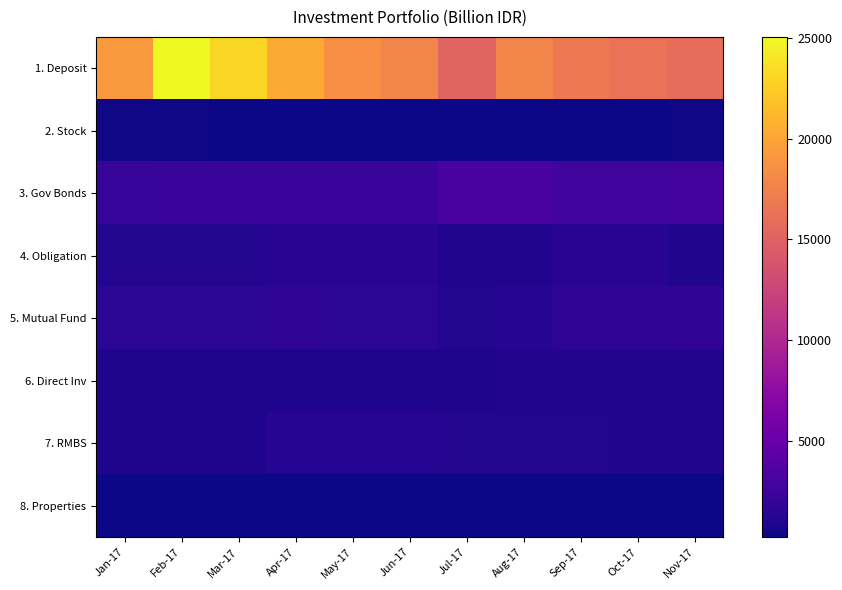

List the series in order of their peak value, highest first.

1. Deposit, 3. Gov Bonds, 5. Mutual Fund, 4. Obligation, 7. RMBS, 6. Direct Inv, 2. Stock, 8. Properties